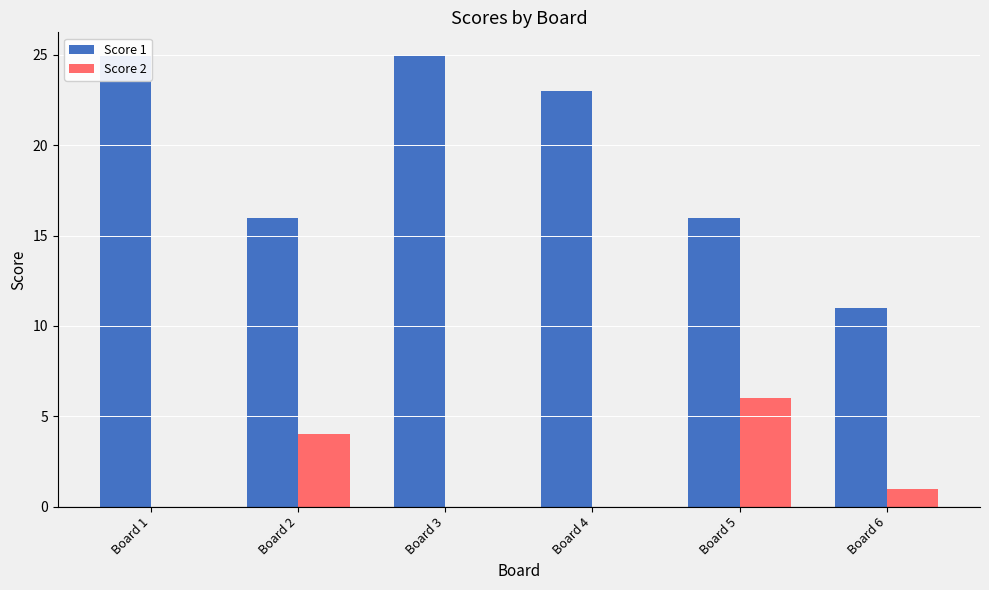

Which series has the largest total across all categories?

Score 1